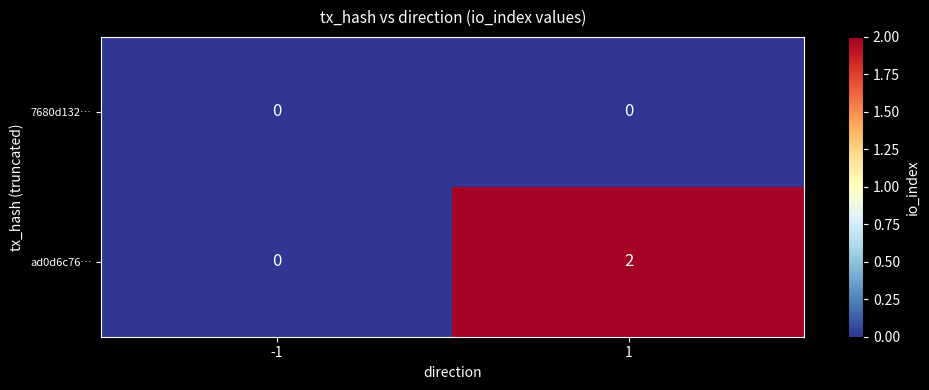

Between -1 and 1, which series saw the biggest shift?

ad0d6c76…